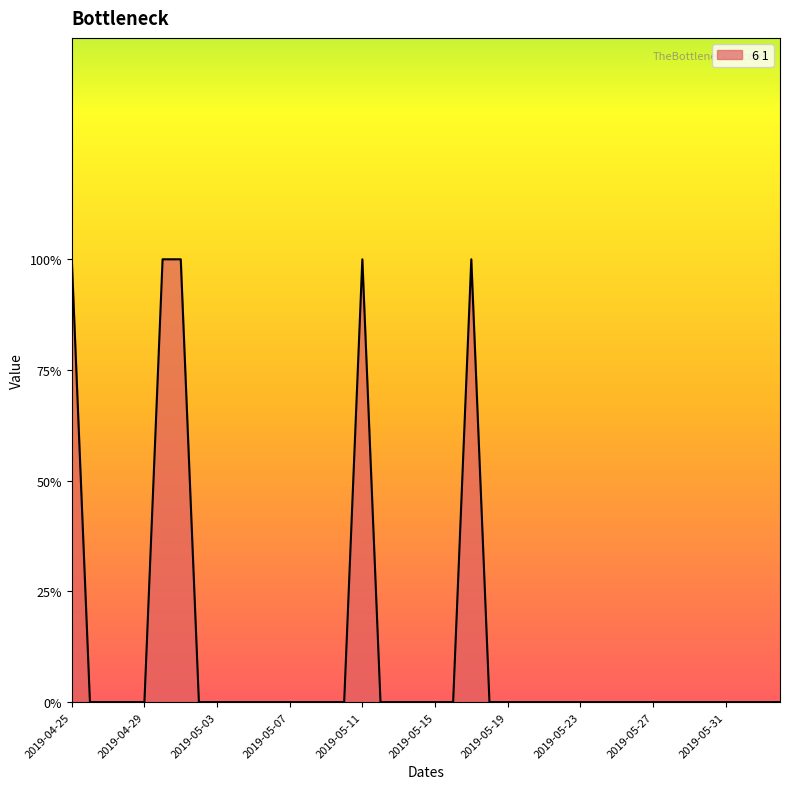

How many interior local peaks (higher than both neighbors) does the data have?

2